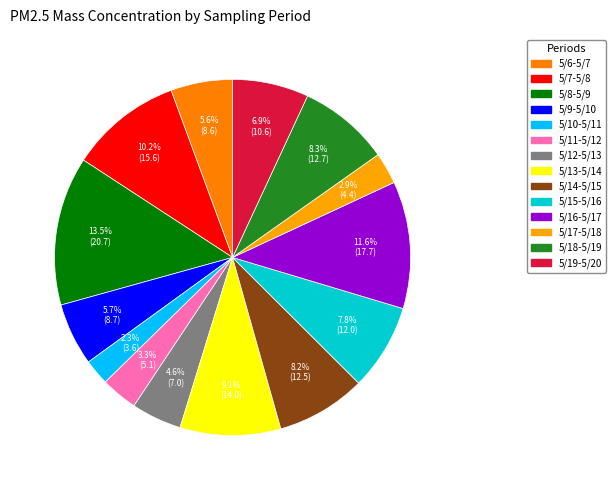

What is the change in value from 5/8-5/9 to 5/9-5/10?

-12.0